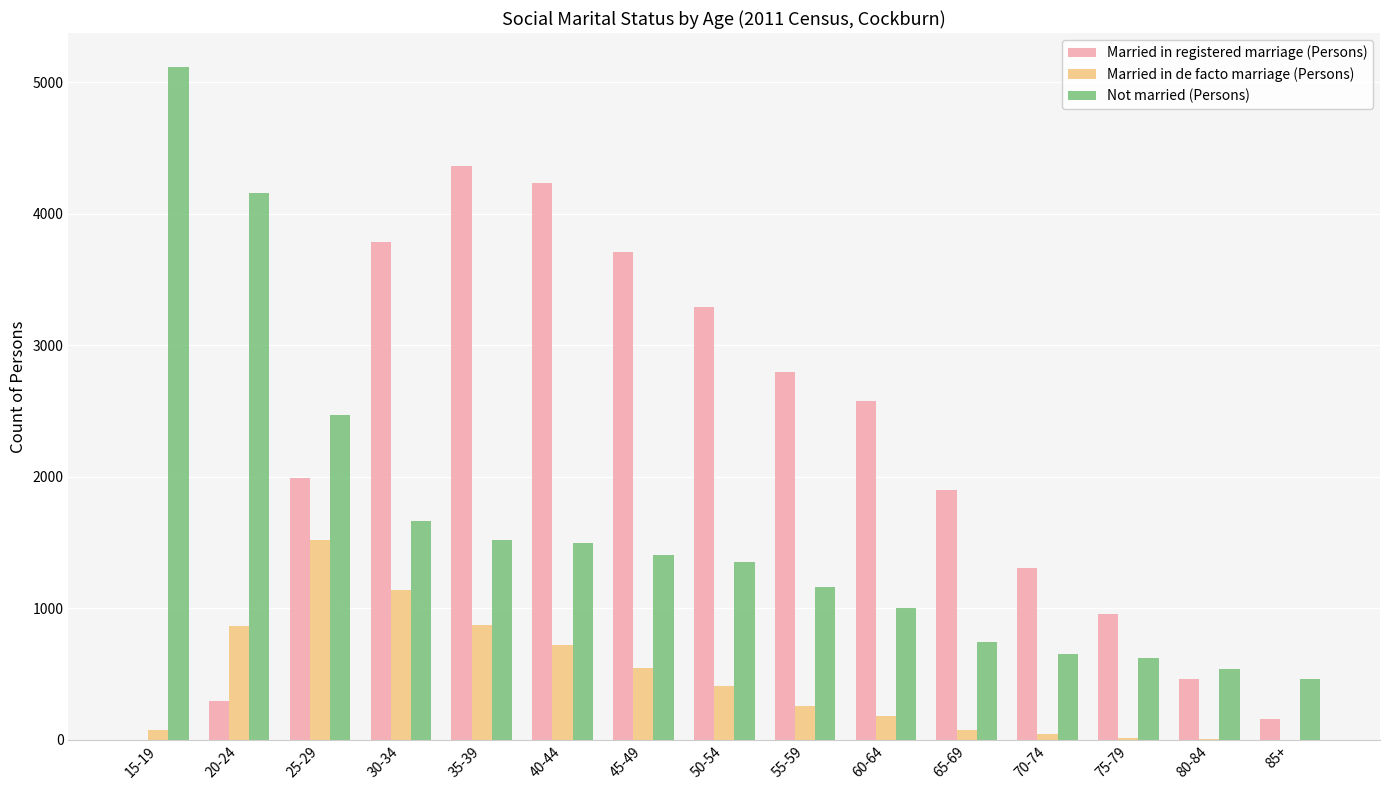

The value of Married in registered marriage (Persons) at 75-79 is 413. True or false?

False